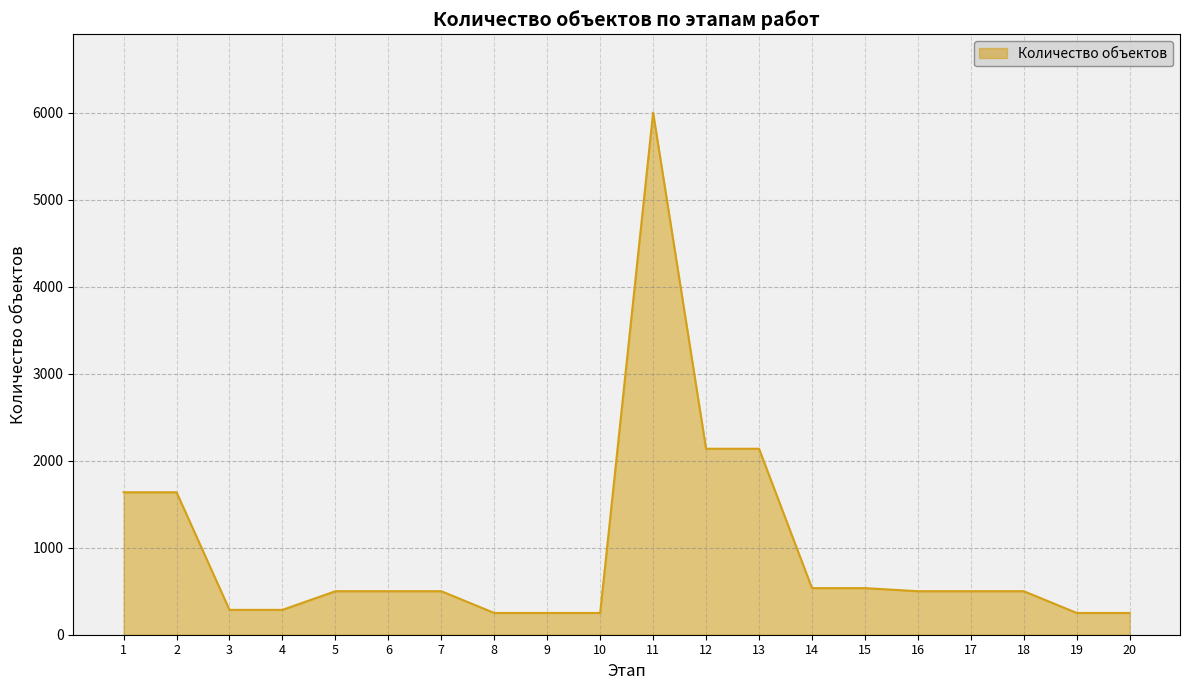

At which category does the chart reach its peak across all series?

11